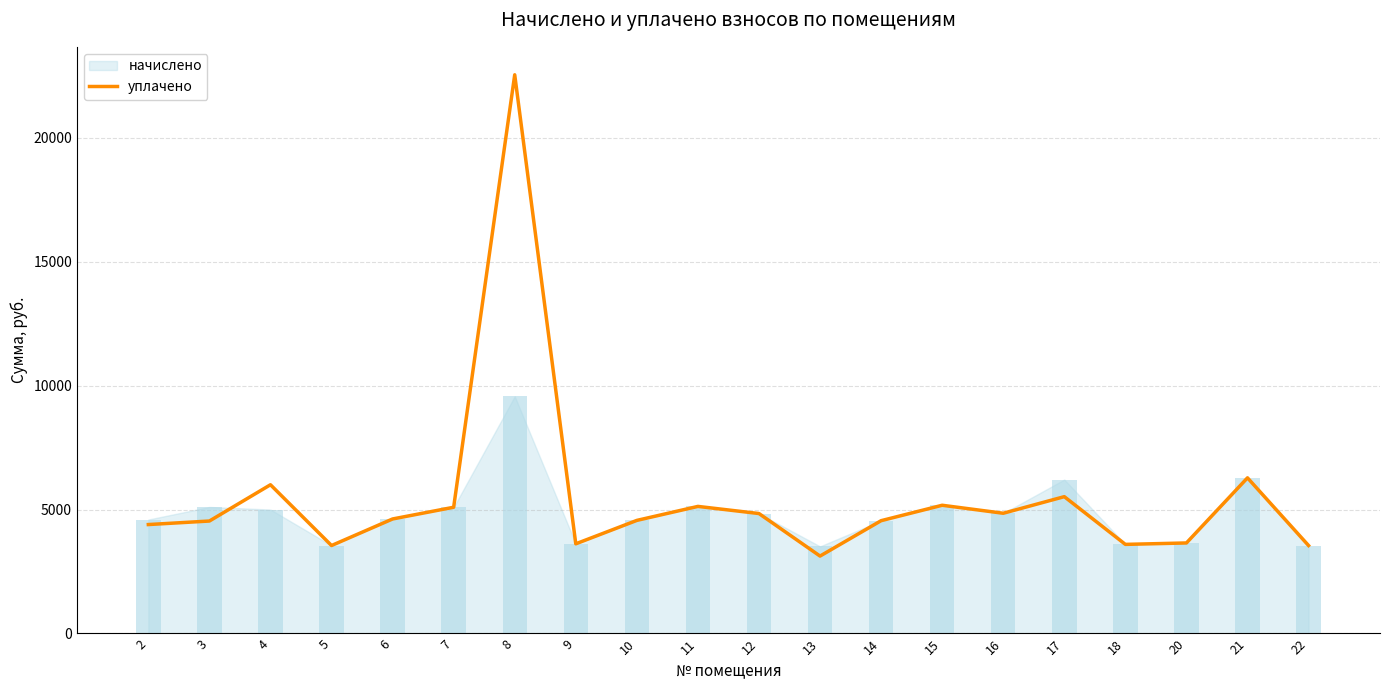

The value at 5 is 1507.7. True or false?

False